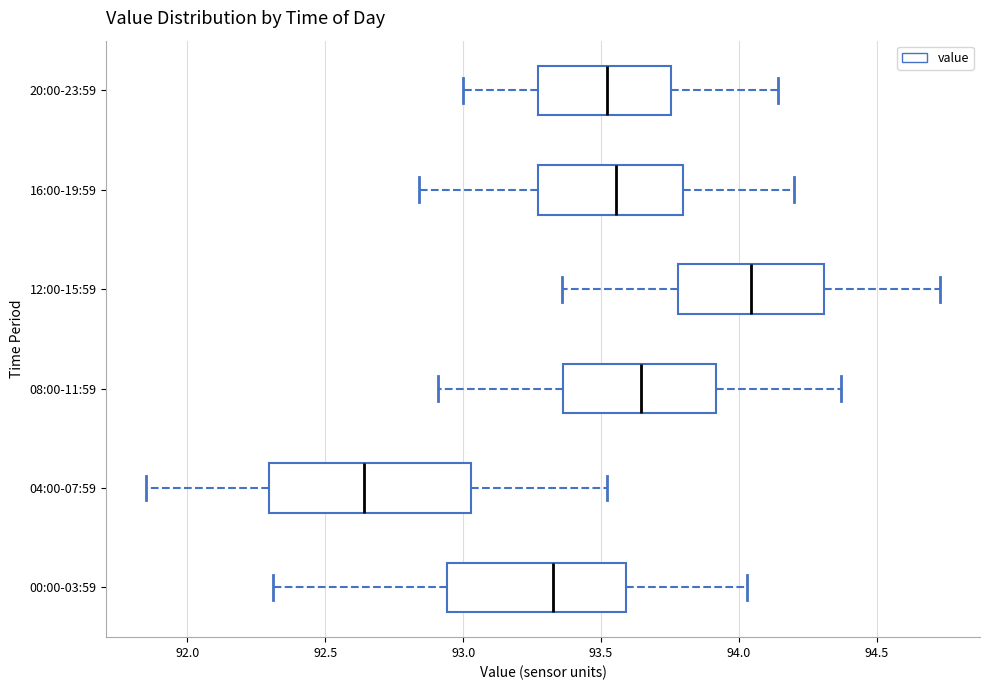

Reading bottom to top, transcribe this box plot: for each box, give where its median line is, the range the box spans, and where its two whiskers end, as read against the x-axis. The values are not printed on the chart, so give them approximately, as read against the axis.

00:00-03:59: median 93.35, box 92.95 to 93.60, whiskers 92.30 to 94.05
04:00-07:59: median 92.65, box 92.30 to 93.05, whiskers 91.85 to 93.50
08:00-11:59: median 93.65, box 93.35 to 93.90, whiskers 92.90 to 94.35
12:00-15:59: median 94.05, box 93.80 to 94.30, whiskers 93.35 to 94.75
16:00-19:59: median 93.55, box 93.25 to 93.80, whiskers 92.85 to 94.20
20:00-23:59: median 93.50, box 93.25 to 93.75, whiskers 93.00 to 94.15